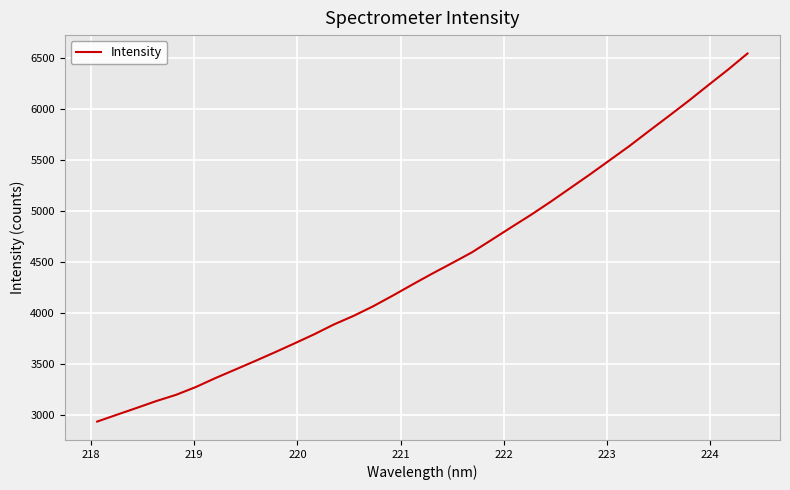

What is the difference between the maximum and minimum values?

3606.1